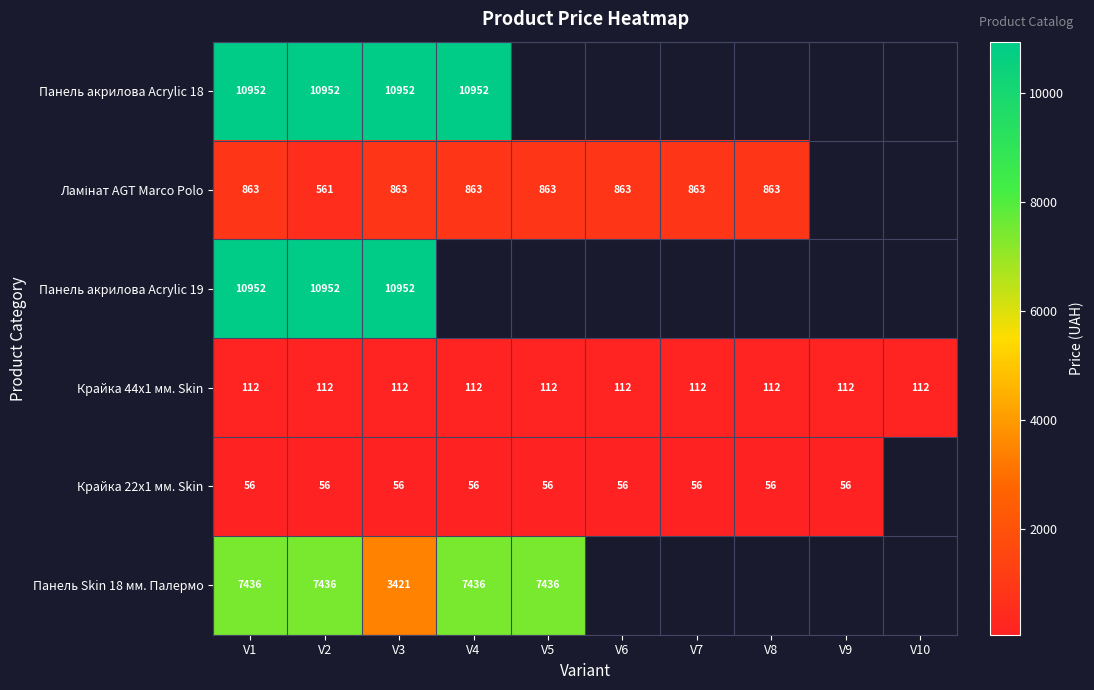

At how many categories does at least one series exceed 8434?

4